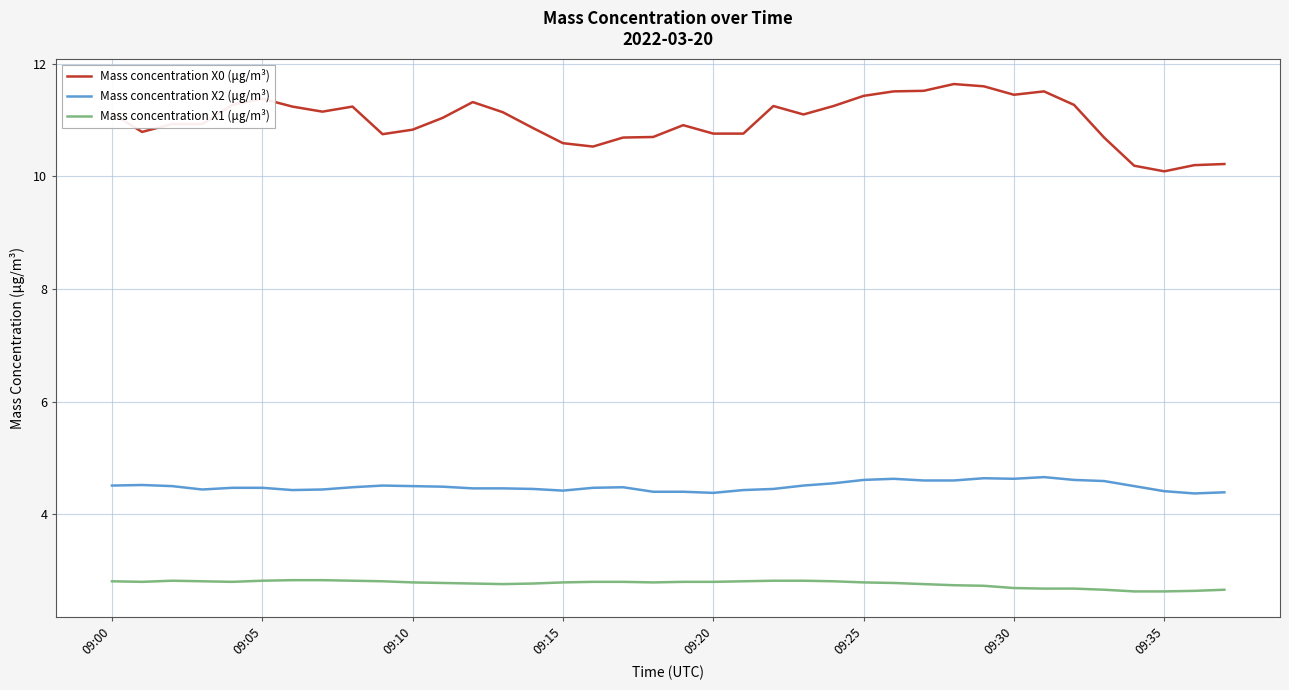

Which series has the widest spread of values?

Mass concentration X0 (μg/m³)